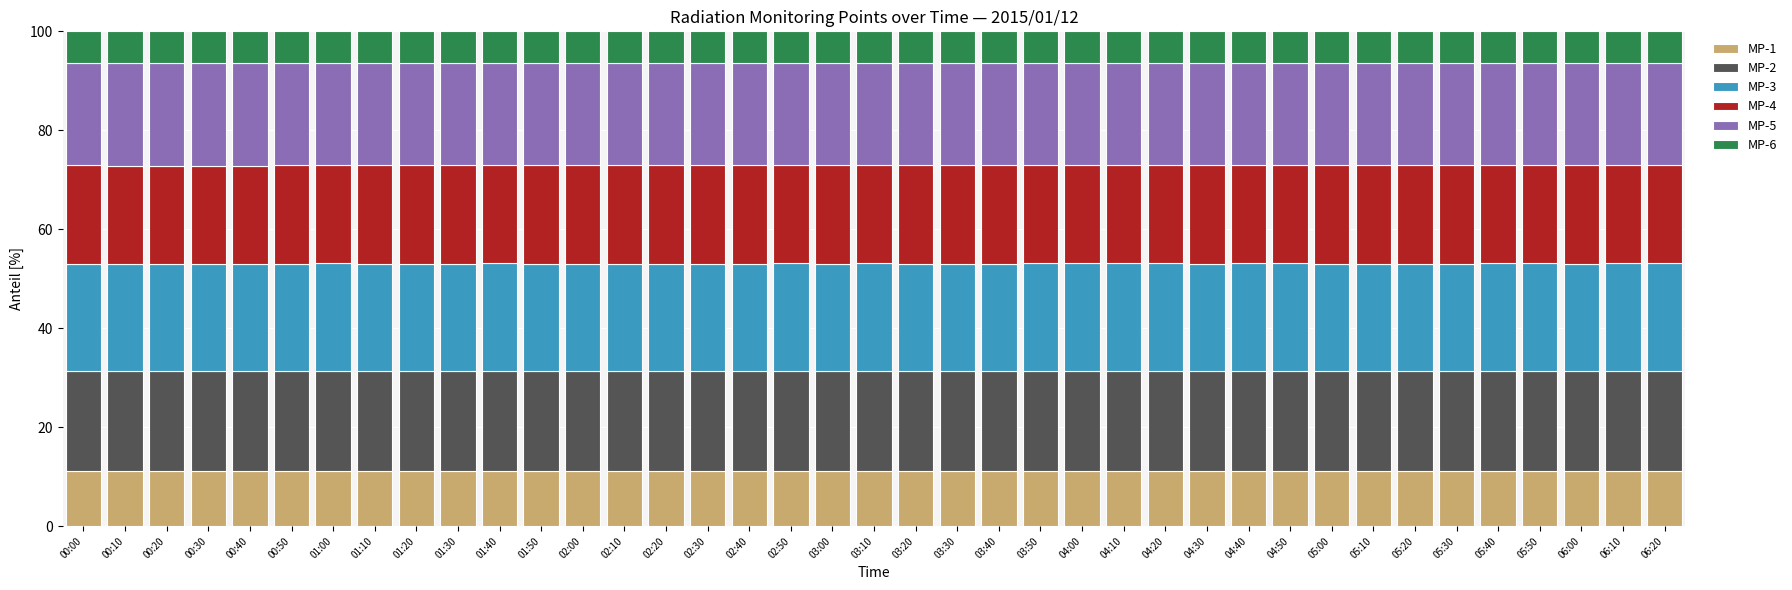

The MP-1 series shows 6.0 at 02:30. True or false?

False